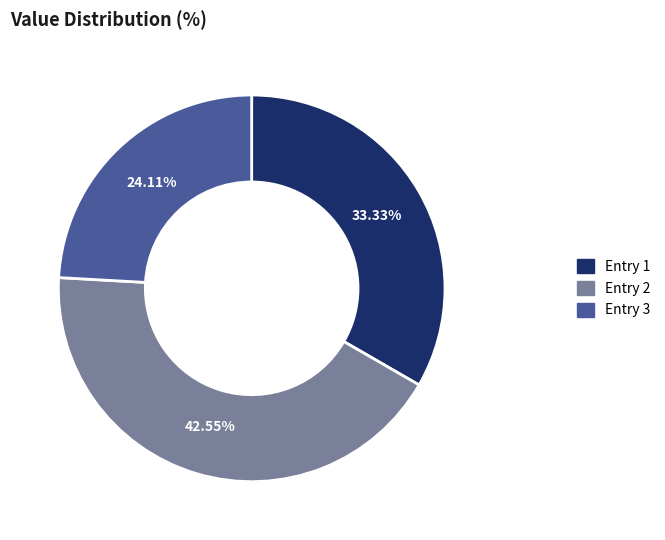

Is there any slice that represents more than half of the pie?

No